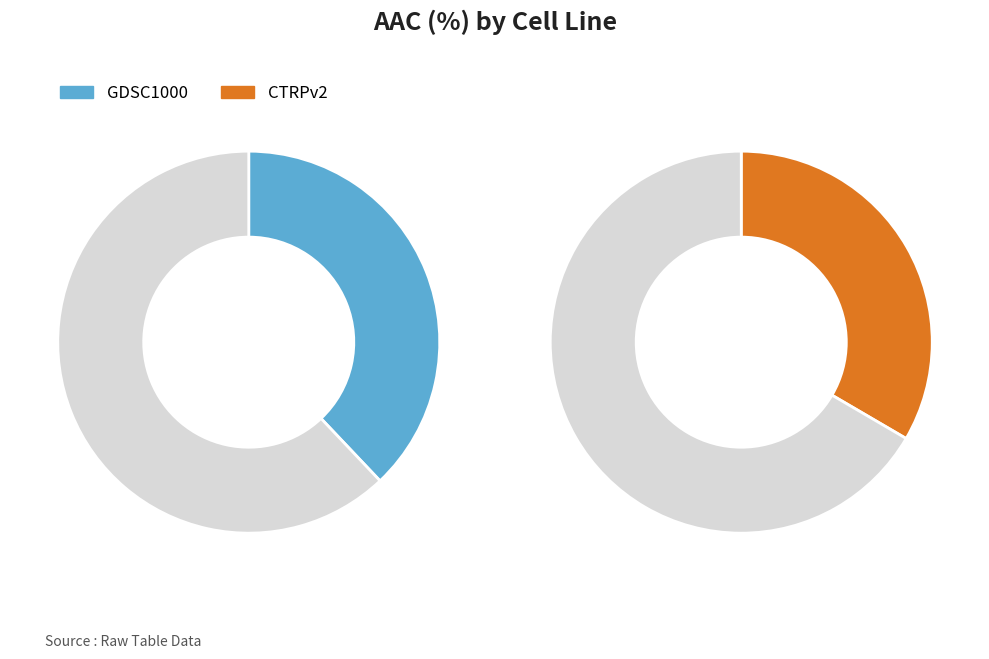

Count the number of slices in the pie.

2